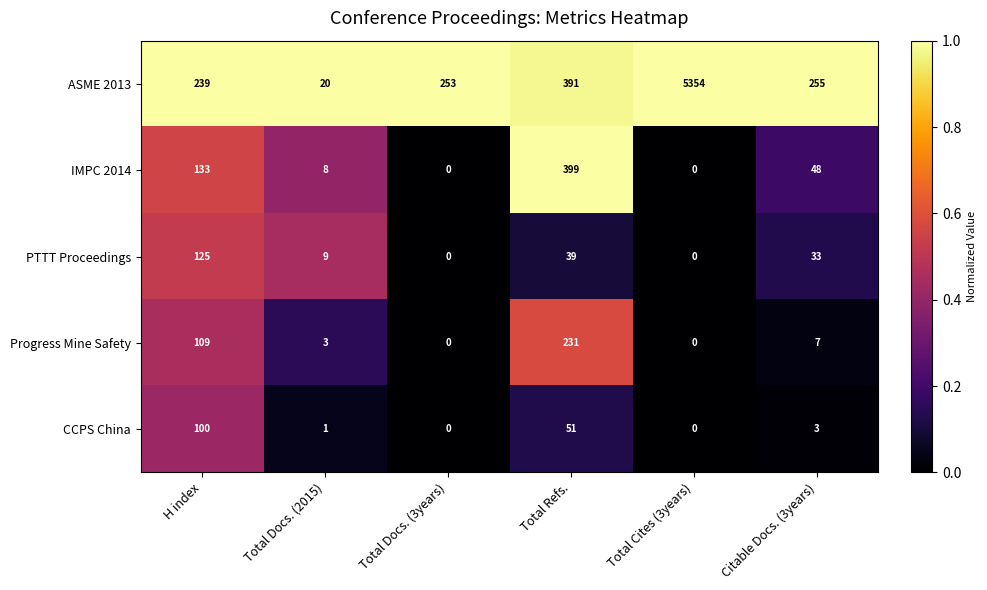

The CCPS China series shows 0 at Total Docs. (3years). True or false?

True